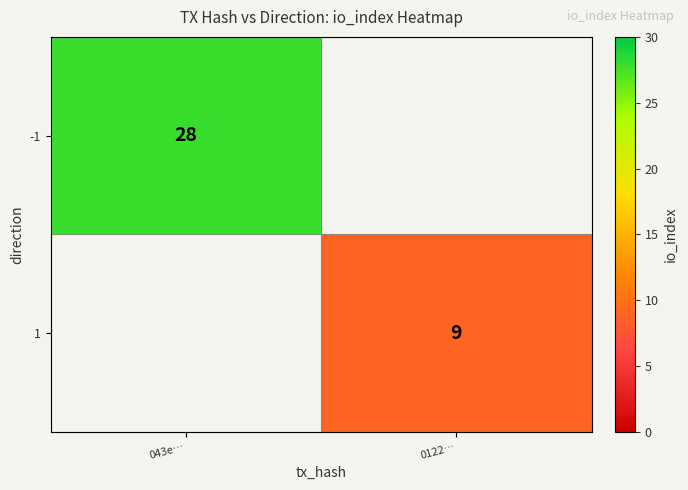

The value of -1 at 043e… is 28. True or false?

True